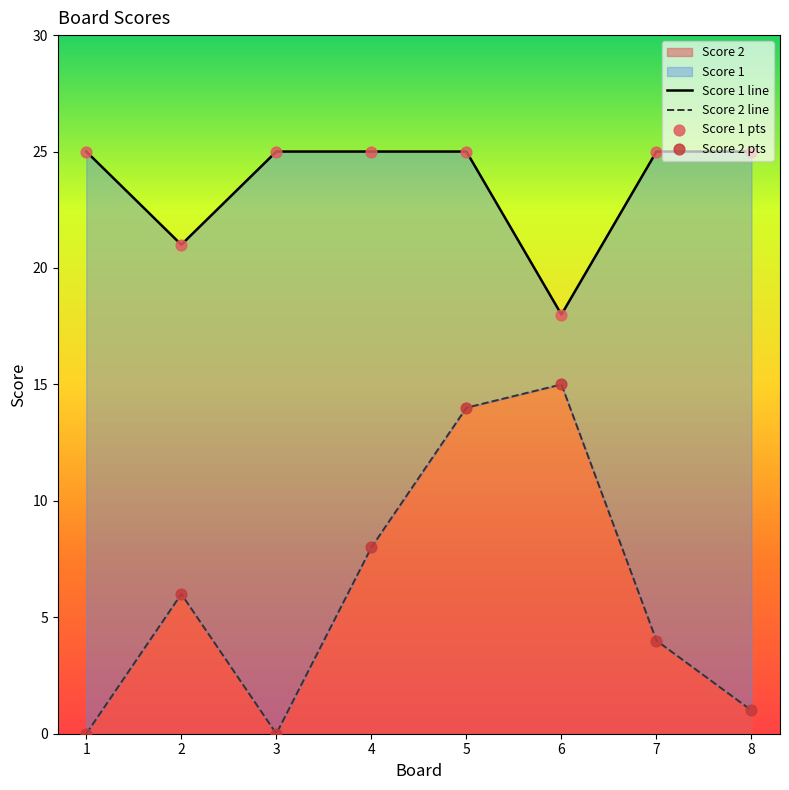

At which category is the sum across all series the highest?

5